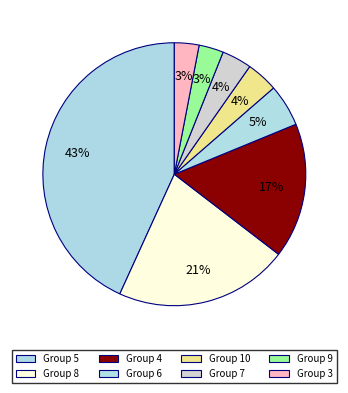

How many segments does this pie chart have?

8